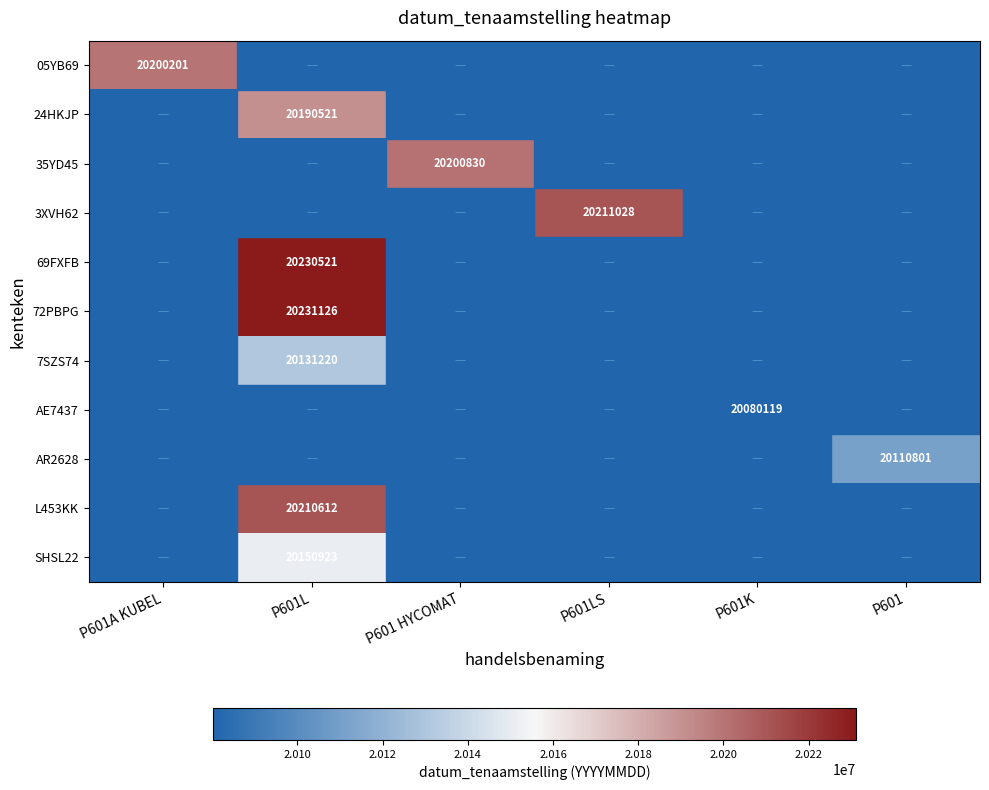

Is it true that L453KK equals 32653276 at P601L?

False